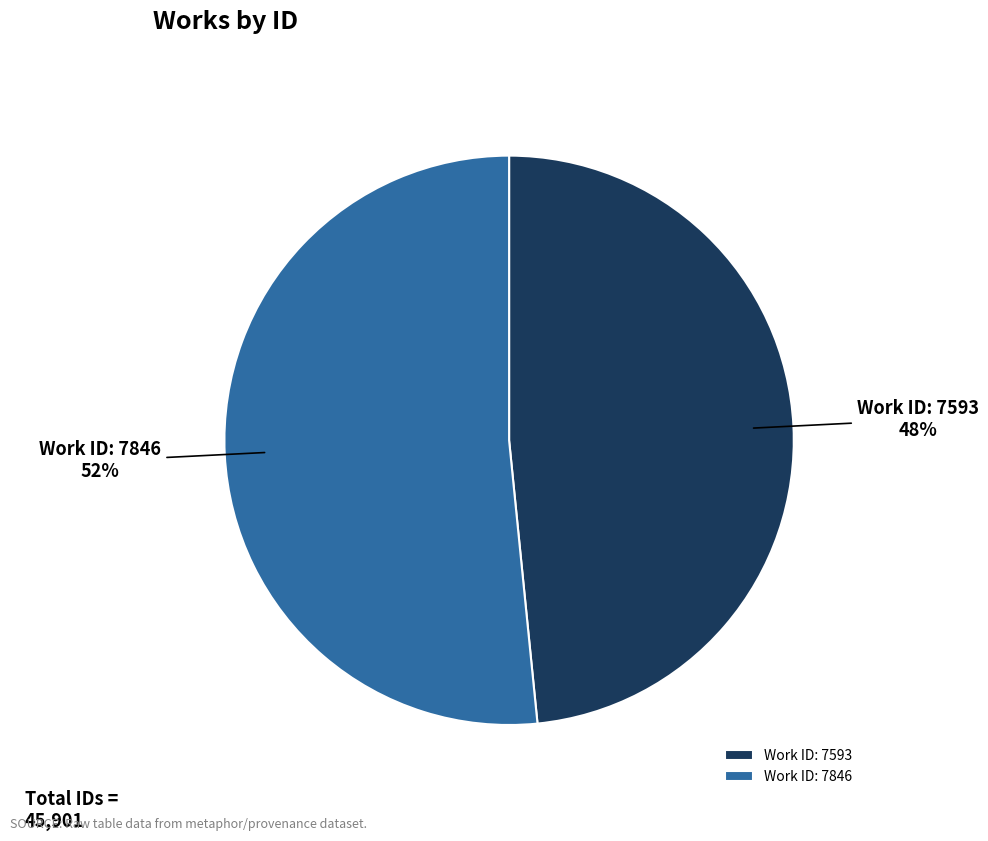

Is the sum of Work ID: 7593 and Work ID: 7846 greater than half?

Yes